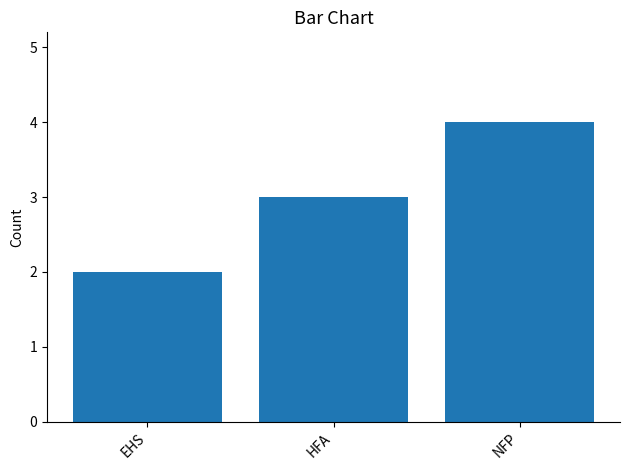

What is the value of the 3rd bar from the left?

4